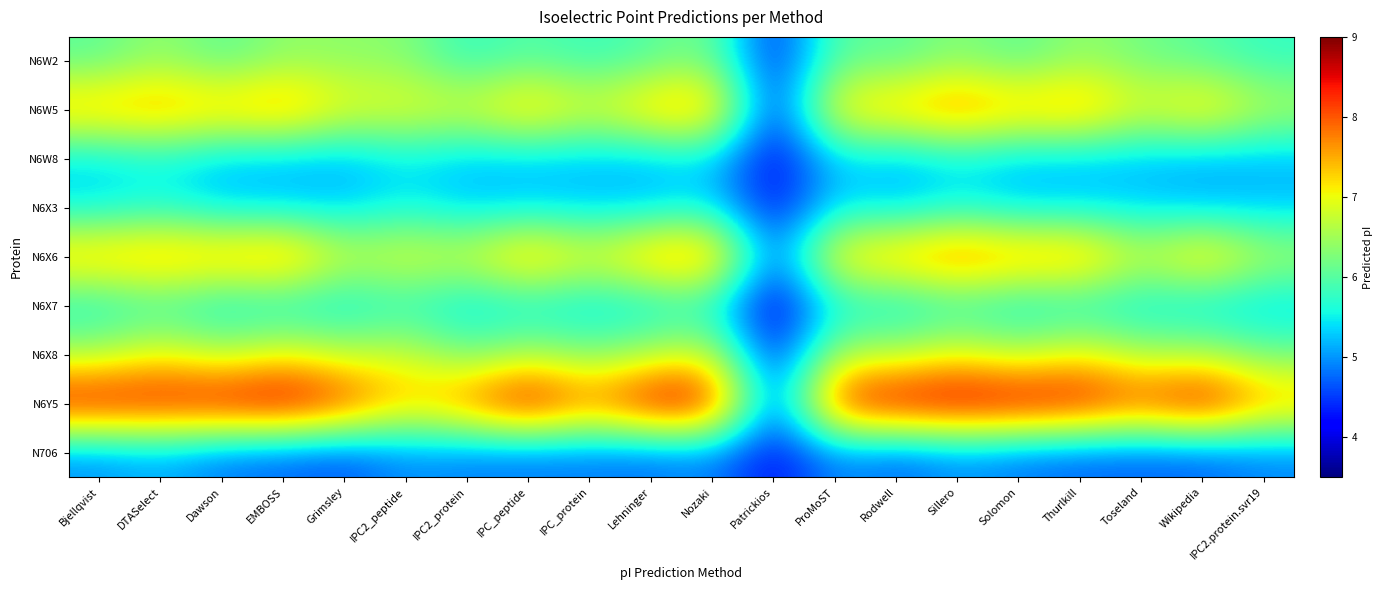

Which series has the widest spread of values?

N6Y5